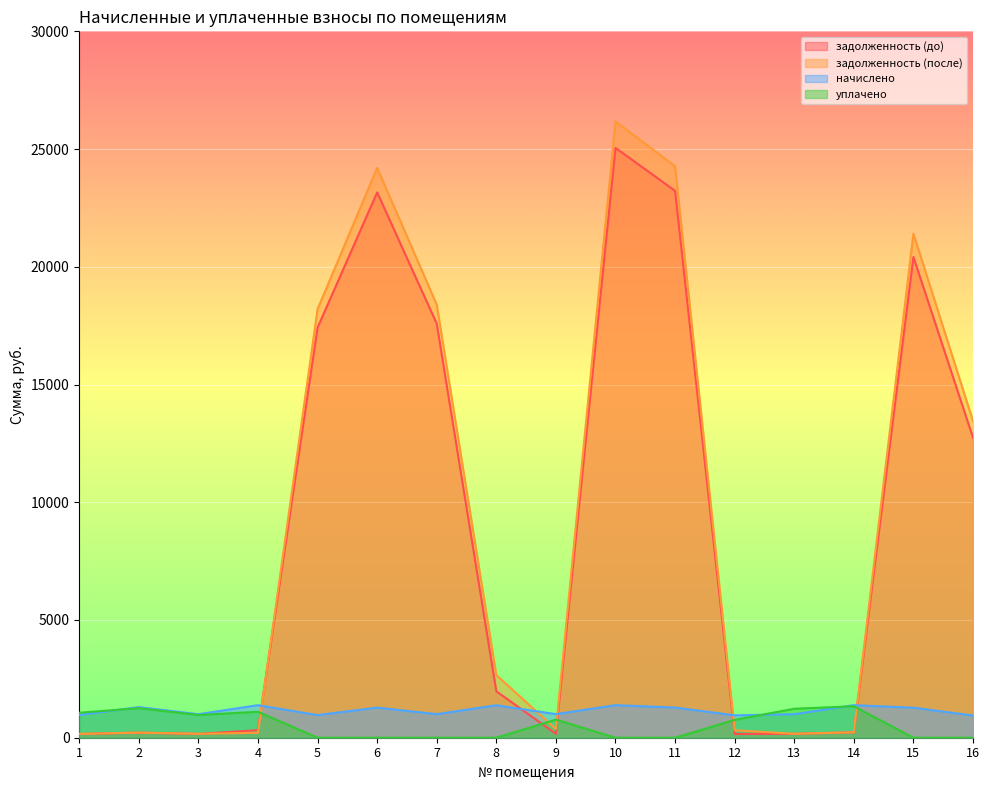

True or false: задолженность (после) has a value of 37584.9 at 15.

False